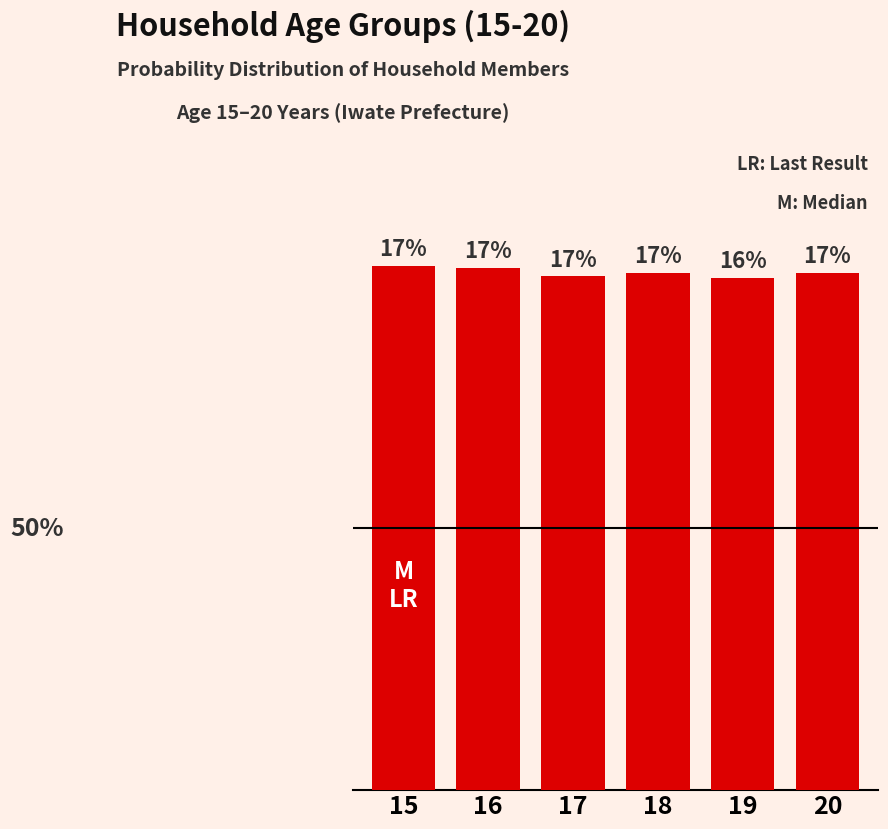

Are the bars horizontal?

No